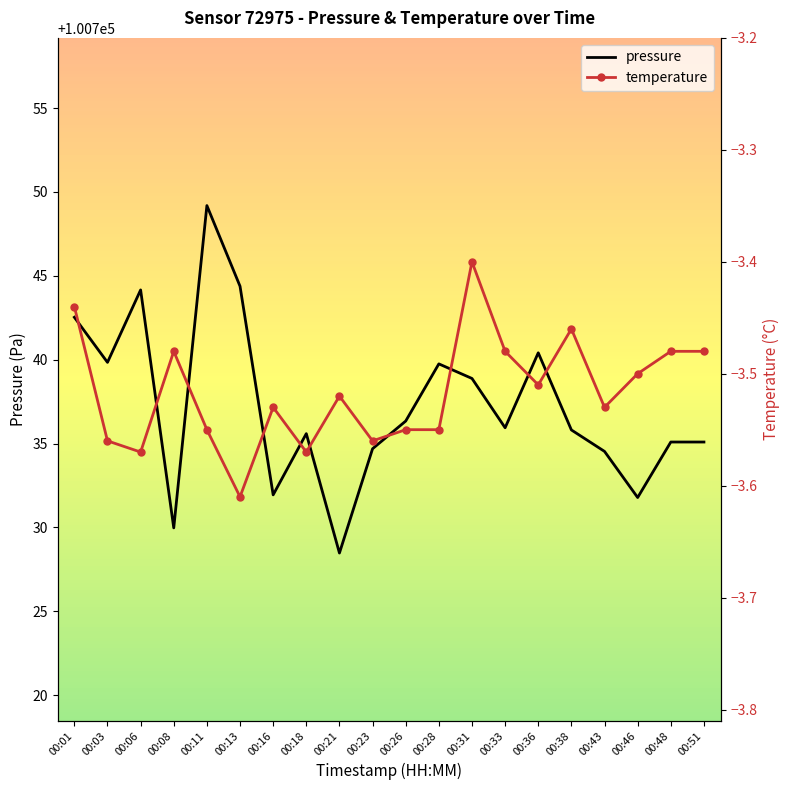

What is the difference between the temperature values at 00:31 and 00:43?

0.1